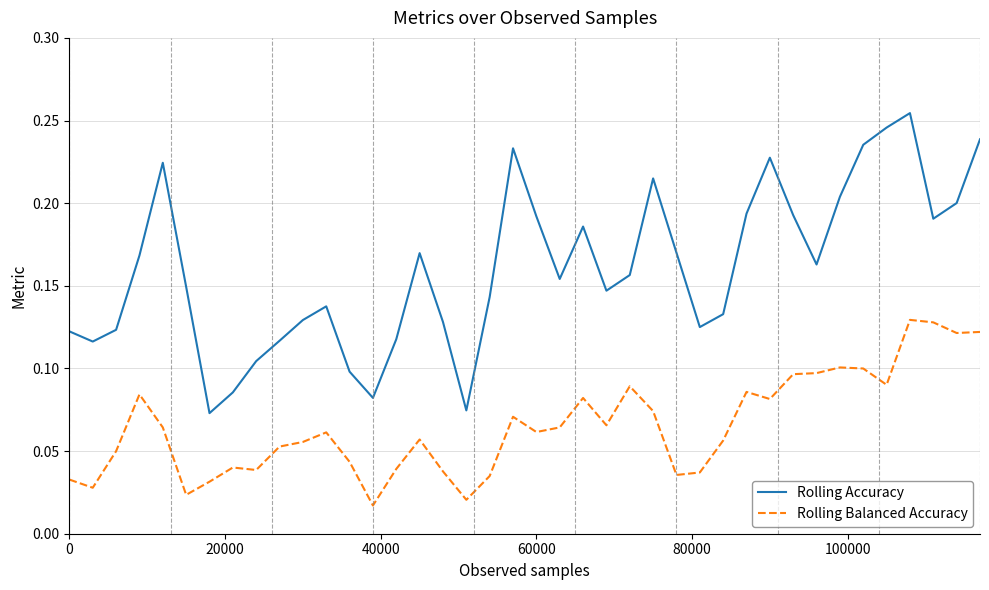

List the series in order of their overall mean, lowest first.

Rolling Balanced Accuracy, Rolling Accuracy